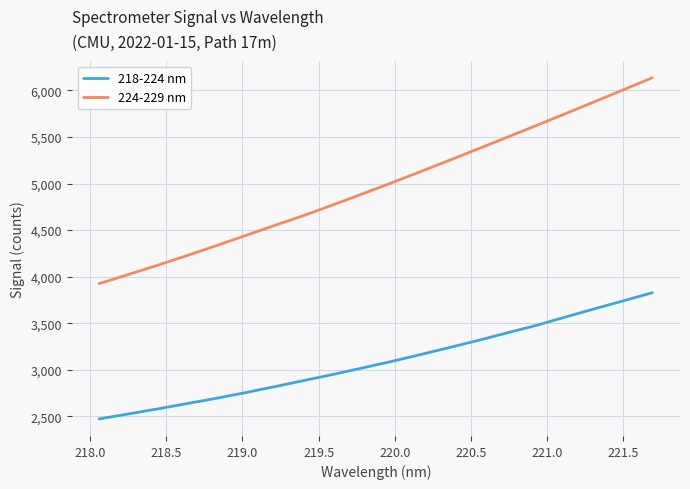

Rank the series by their maximum value, from lowest to highest.

218-224 nm, 224-229 nm